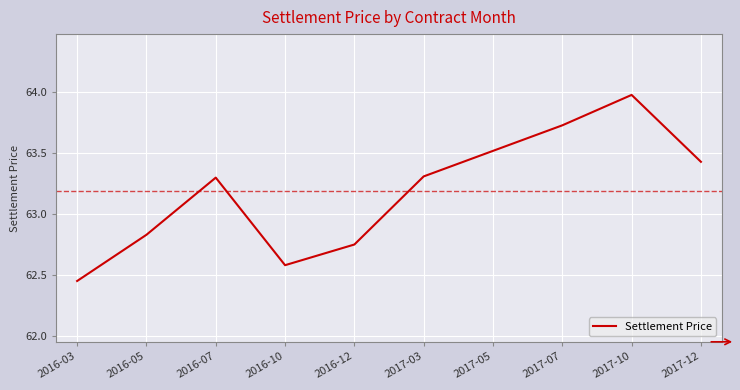

At which category does the chart reach its peak across all series?

2017-10